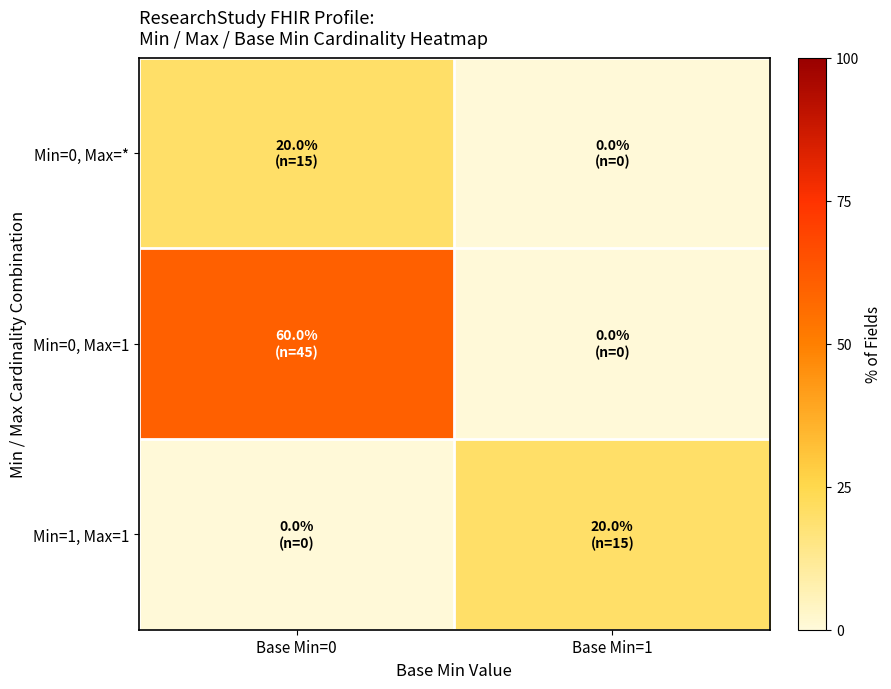

Reading right to left, list all the values displayed in this chart.

Min=0, Max=*: Base Min=1=0	Base Min=0=20
Min=0, Max=1: Base Min=1=0	Base Min=0=60
Min=1, Max=1: Base Min=1=20	Base Min=0=0